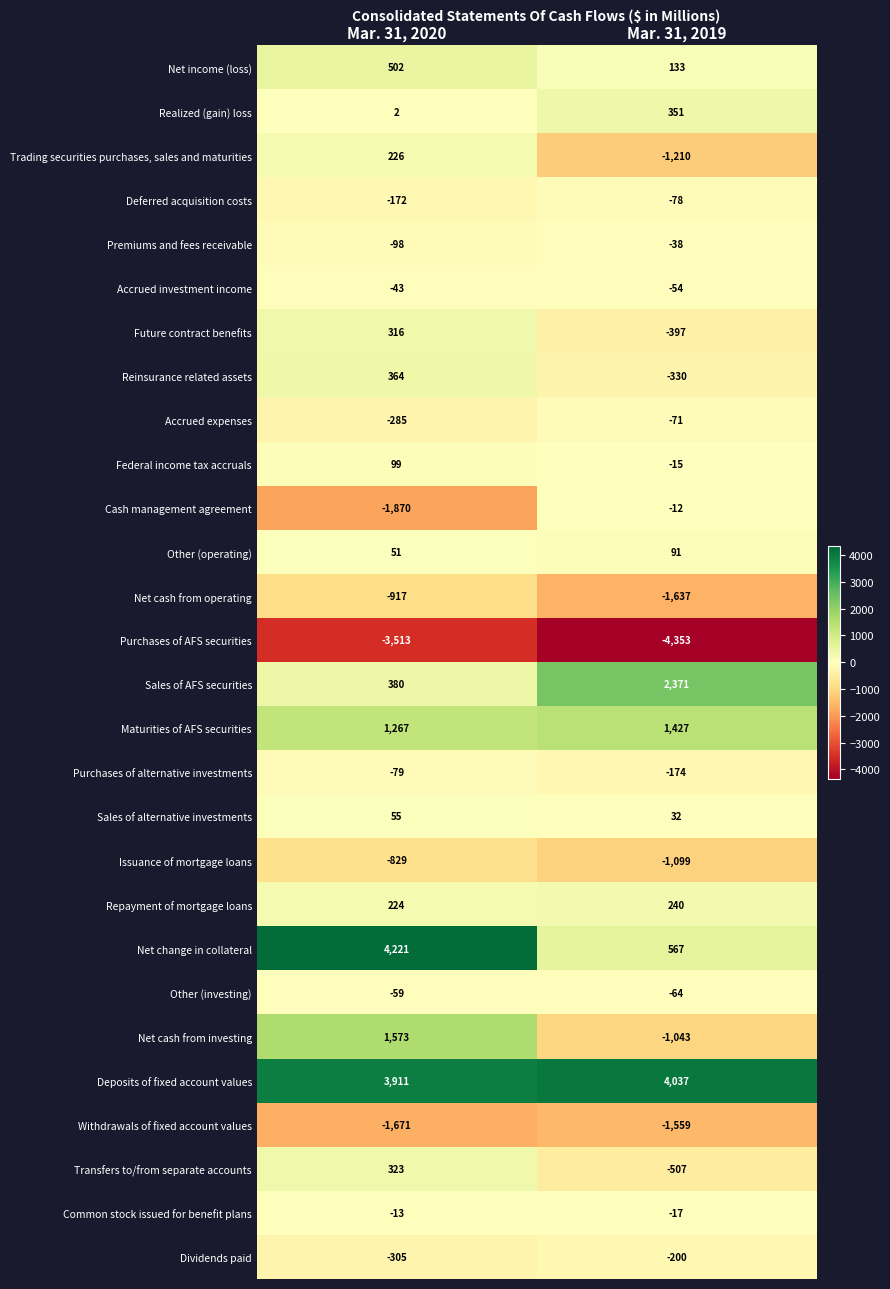

The value of Purchases of alternative investments at Mar. 31, 2019 is -174. True or false?

True